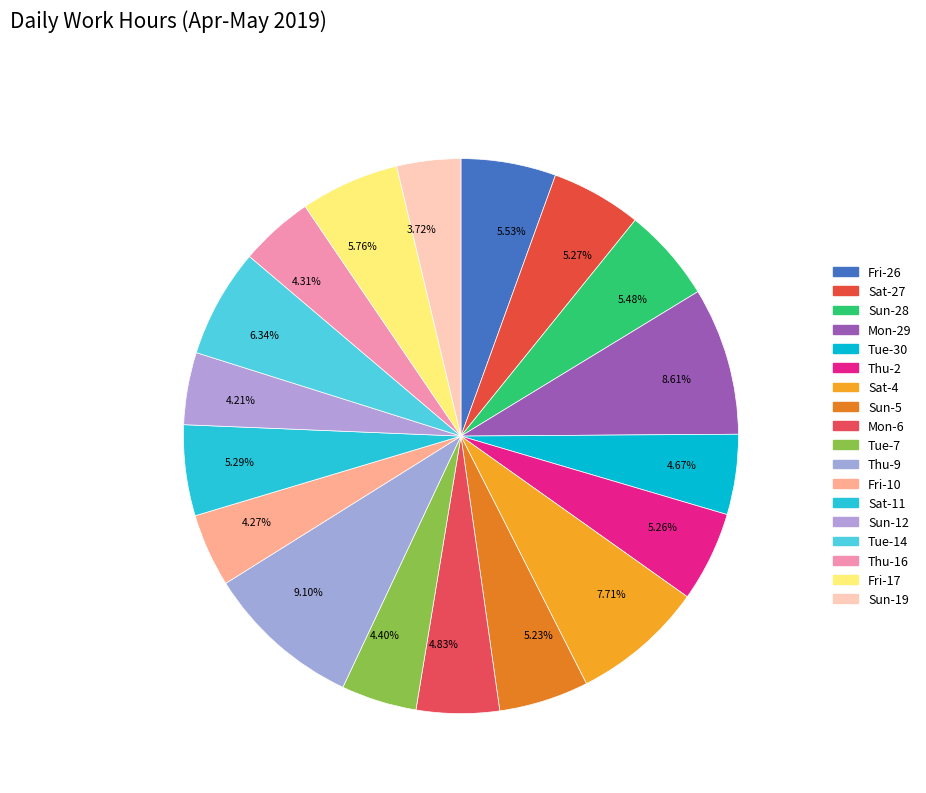

To the nearest percent, what is the average slice percentage?

6%